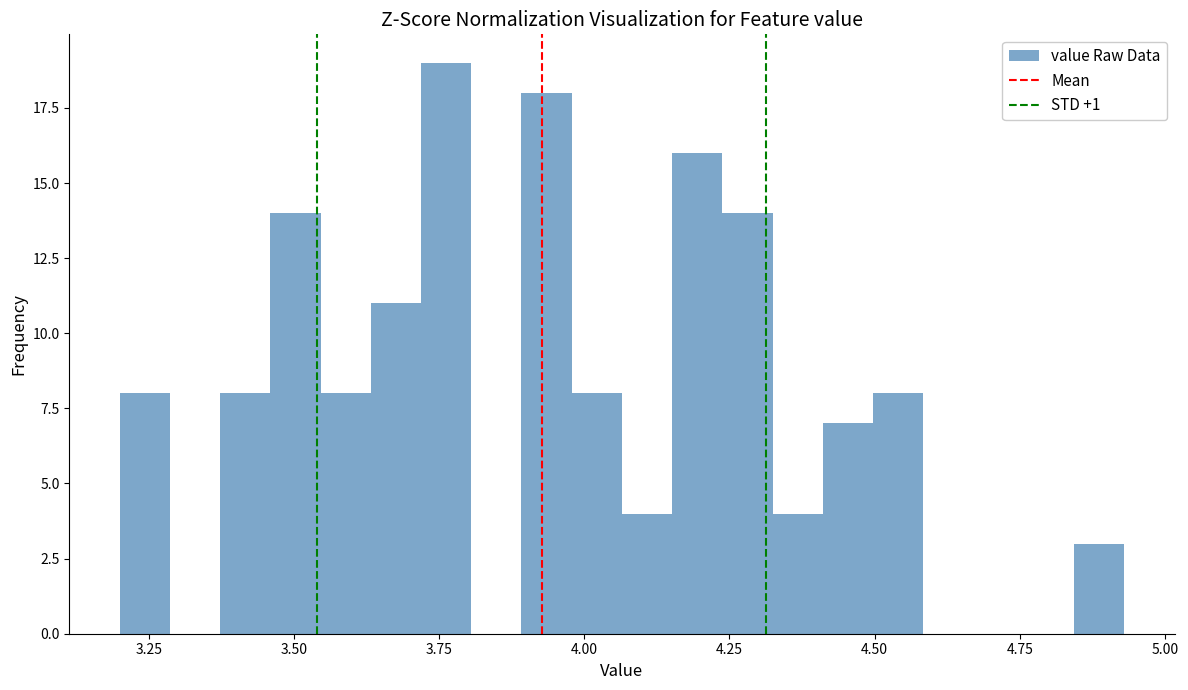

Around what value on the x-axis is the tallest bar? Give the approximate position of its centre, as read against the axis.

3.75